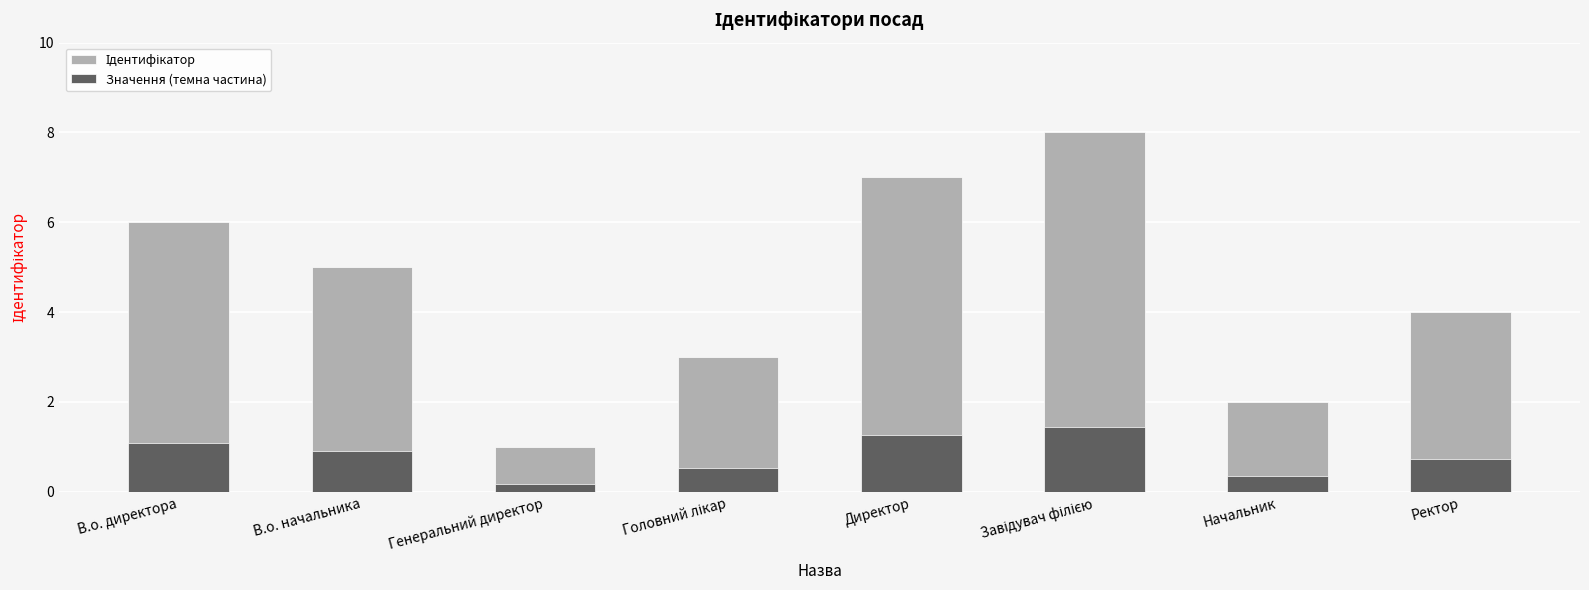

Are the bars horizontal?

No